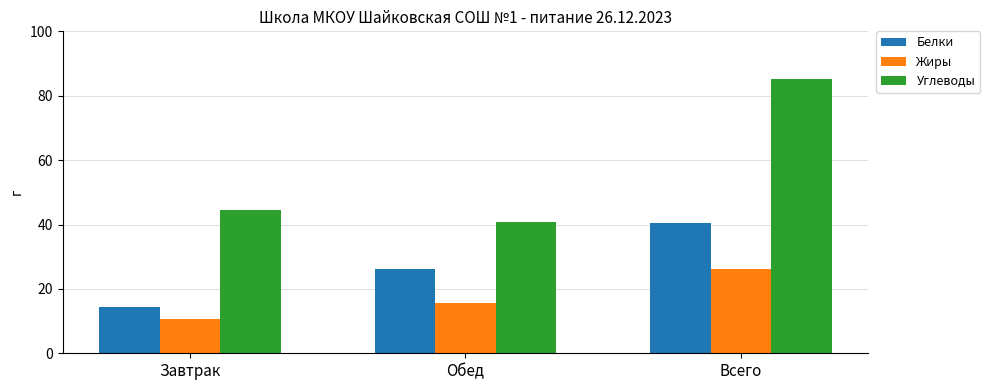

Which series has the largest total across all categories?

Углеводы